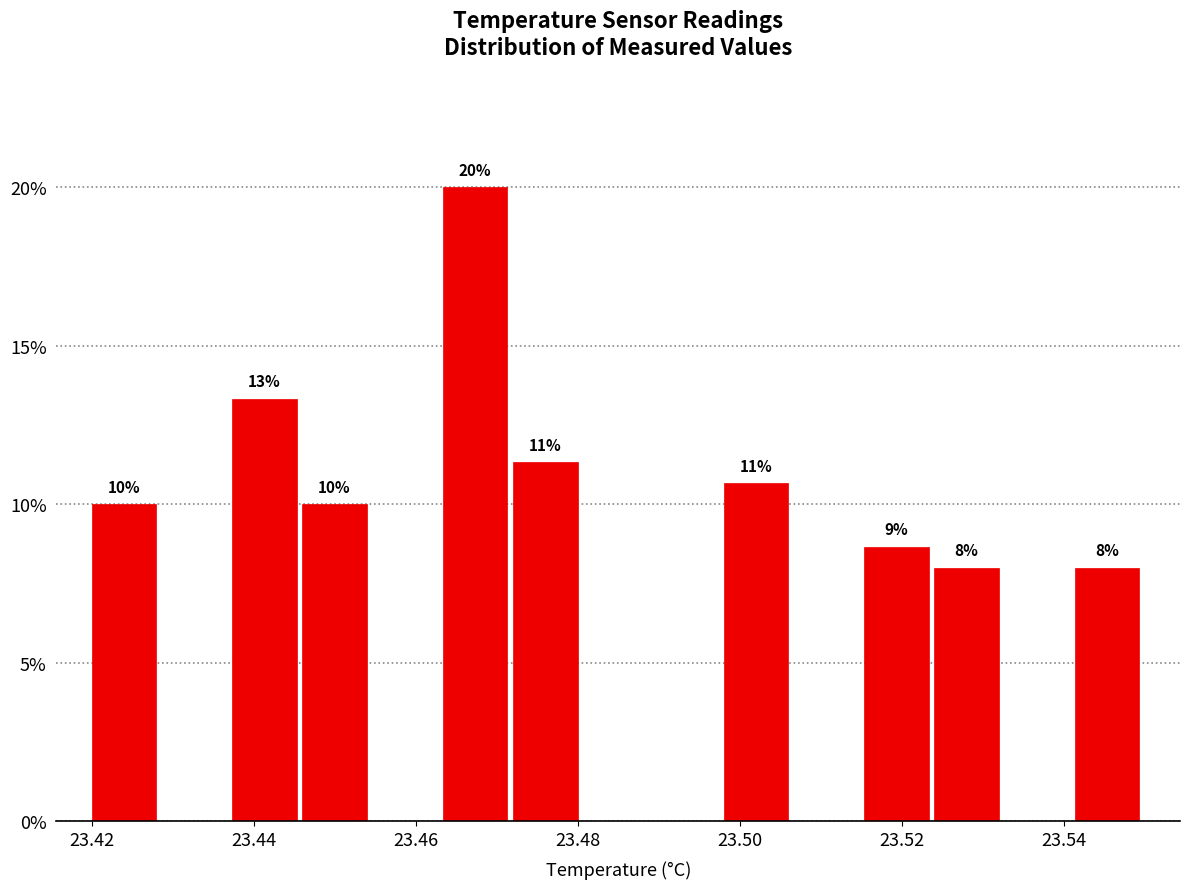

Which range on the x-axis has the tallest bar?

23.464 to 23.472